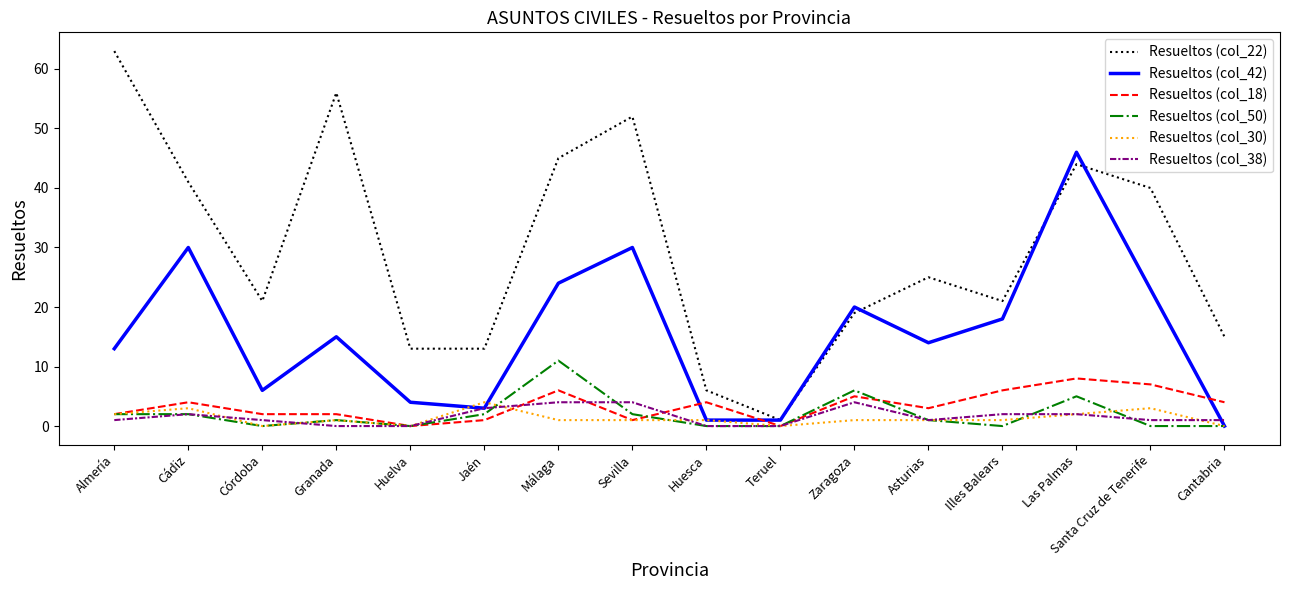

Which series has the largest range (max minus min)?

Resueltos (col_22)